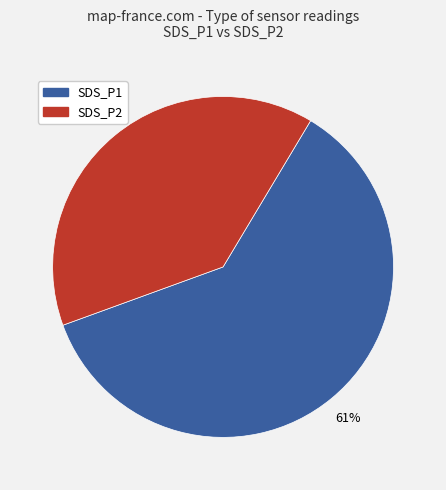

Rank the categories by value from lowest to highest.

SDS_P2, SDS_P1